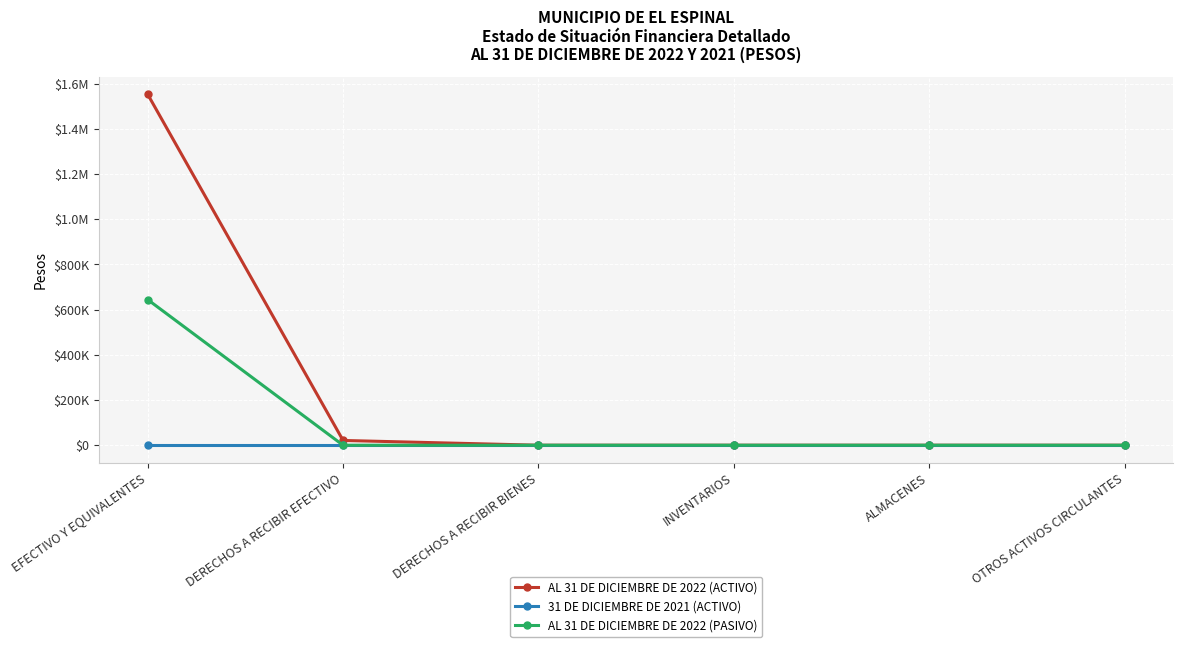

True or false: AL 31 DE DICIEMBRE DE 2022 (PASIVO) and AL 31 DE DICIEMBRE DE 2022 (ACTIVO) cross at least once.

False